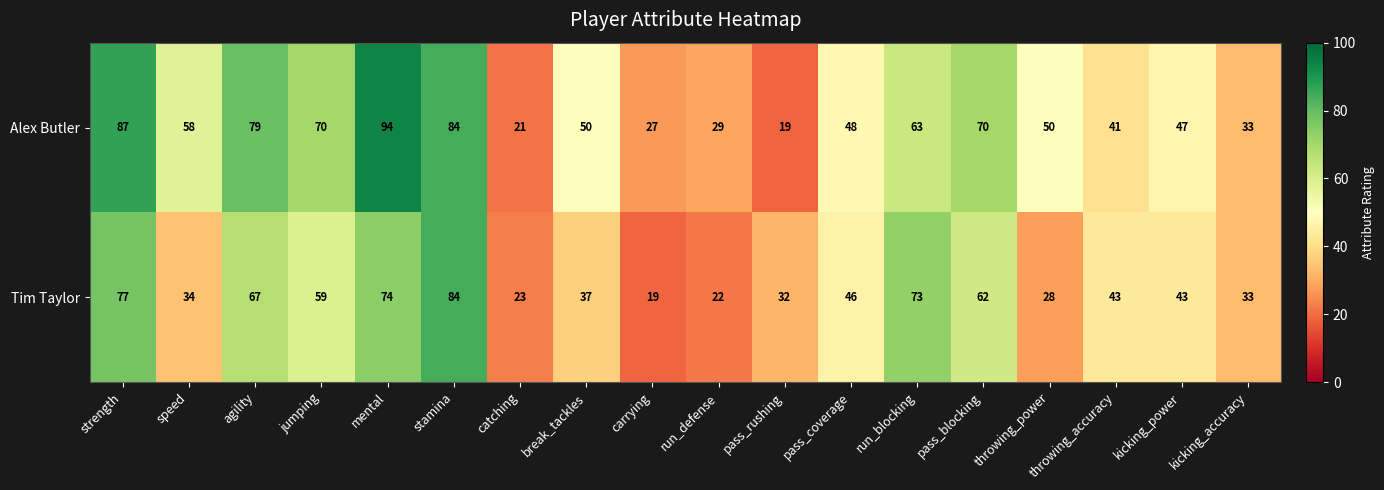

What is the spread (max minus min) of values at run_blocking?

10